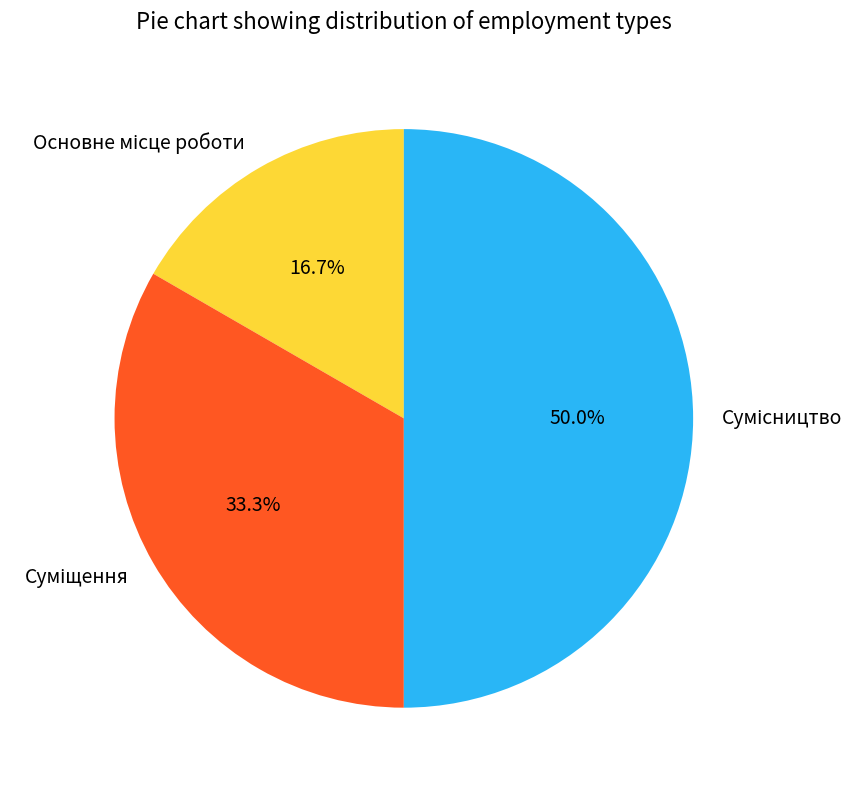

How many segments does this pie chart have?

3